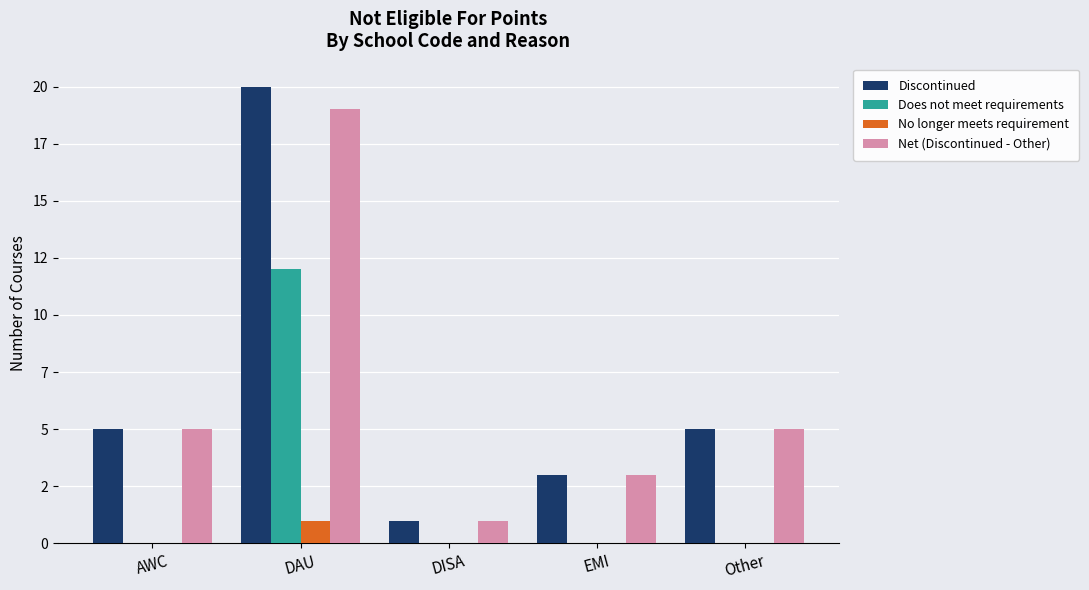

What is the total value across all series at DISA?

2